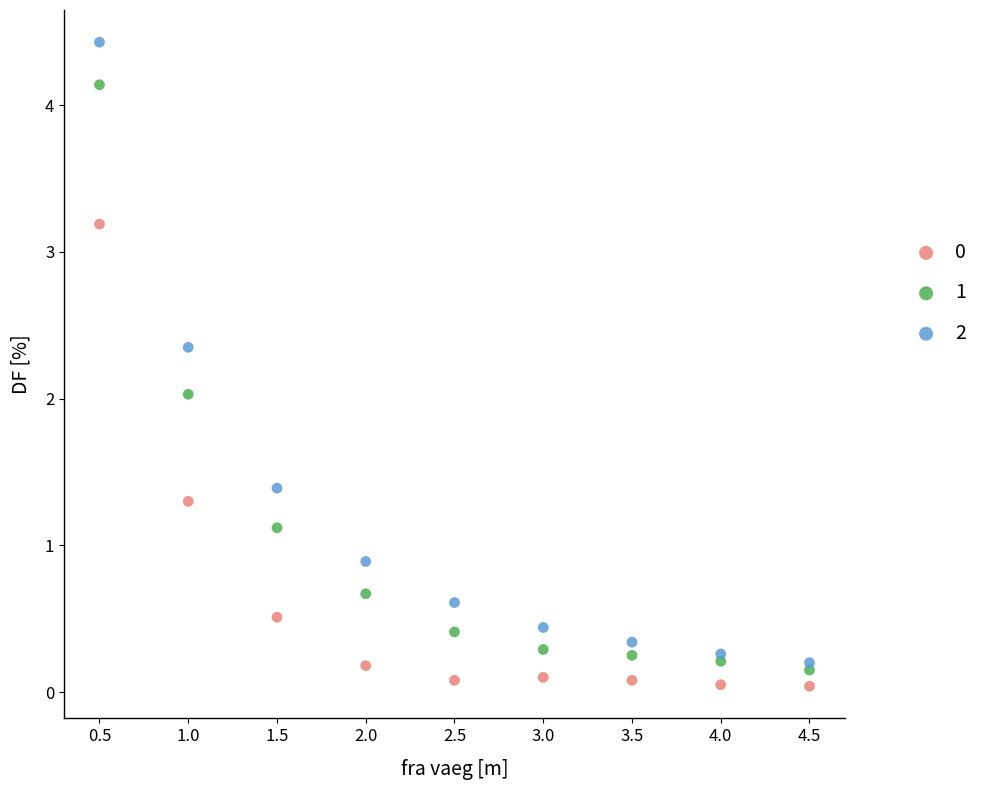

What is the X range (max minus min) for the scatter plot?

4.0